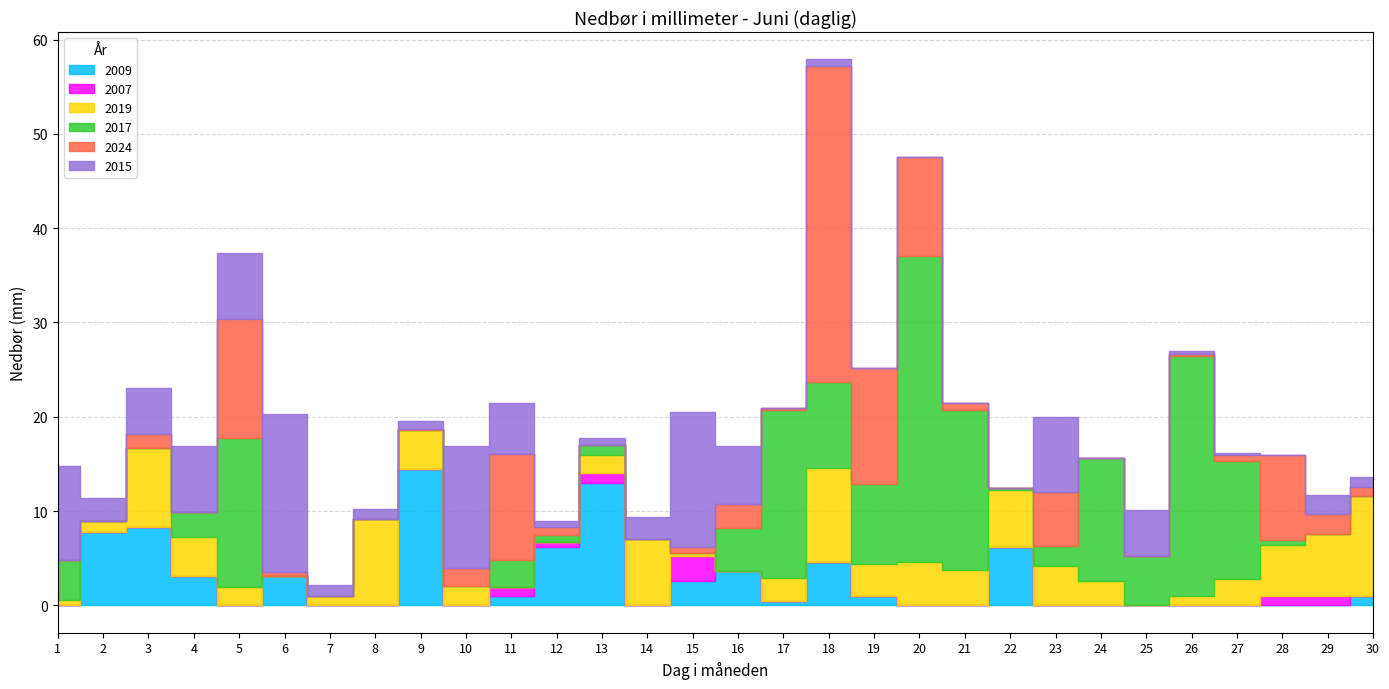

What value does the 2009 series have at 3?

8.3